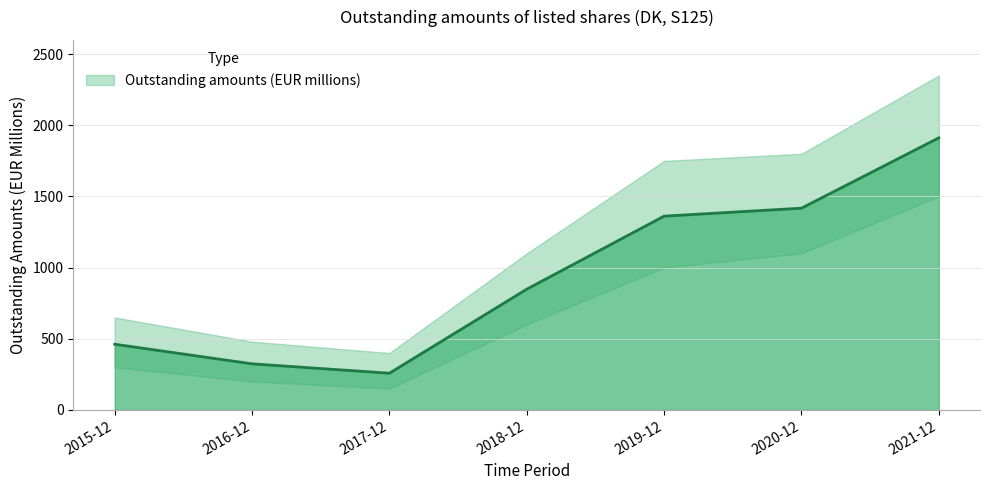

Count the number of data series in this chart.

1